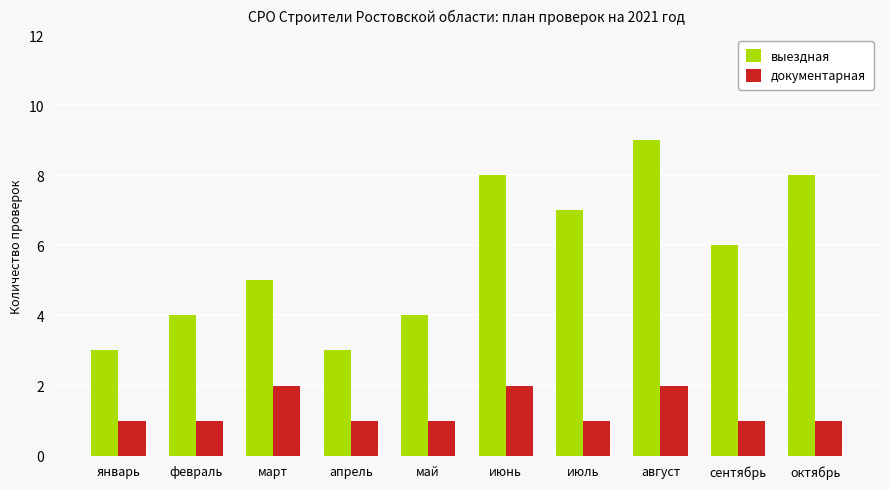

Are the bars horizontal?

No